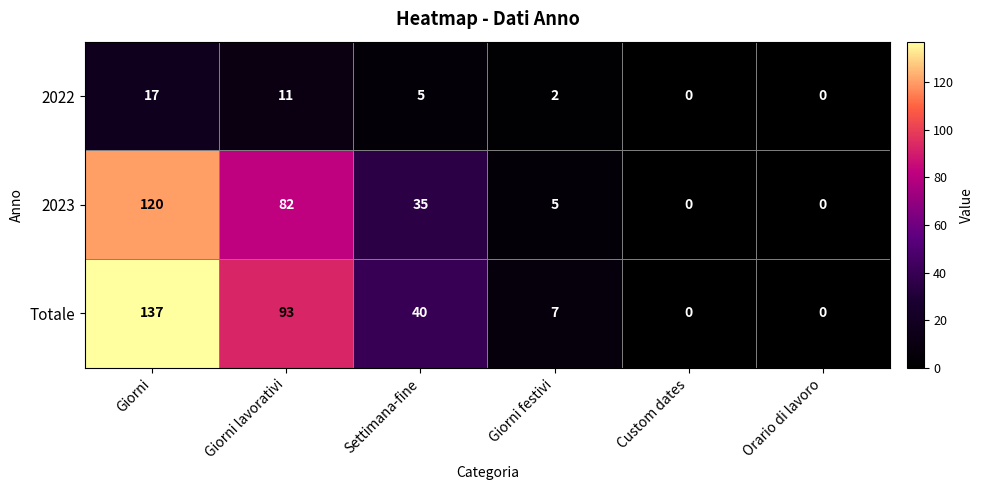

What is the difference between the 2023 values at Custom dates and Settimana-fine?

35